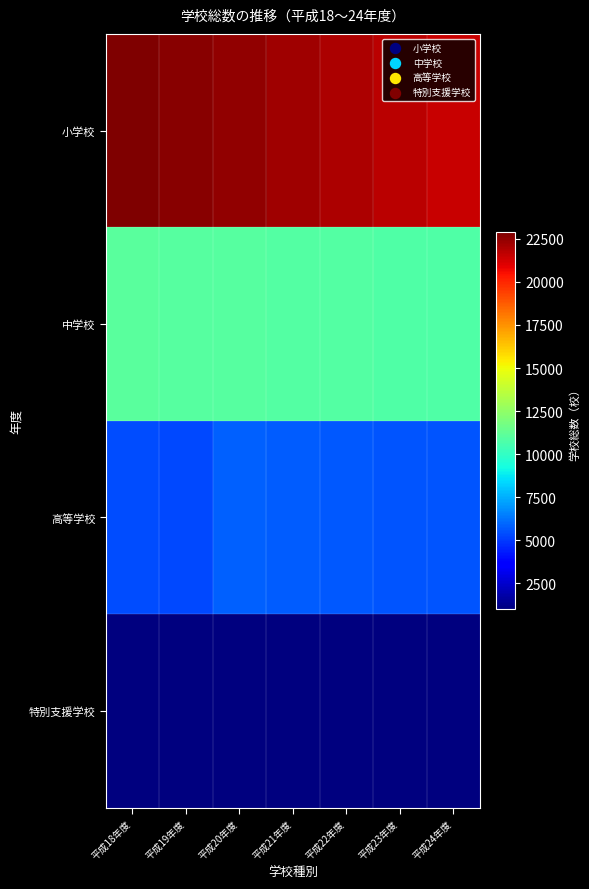

Between 平成19年度 and 平成22年度, which is larger?

平成19年度